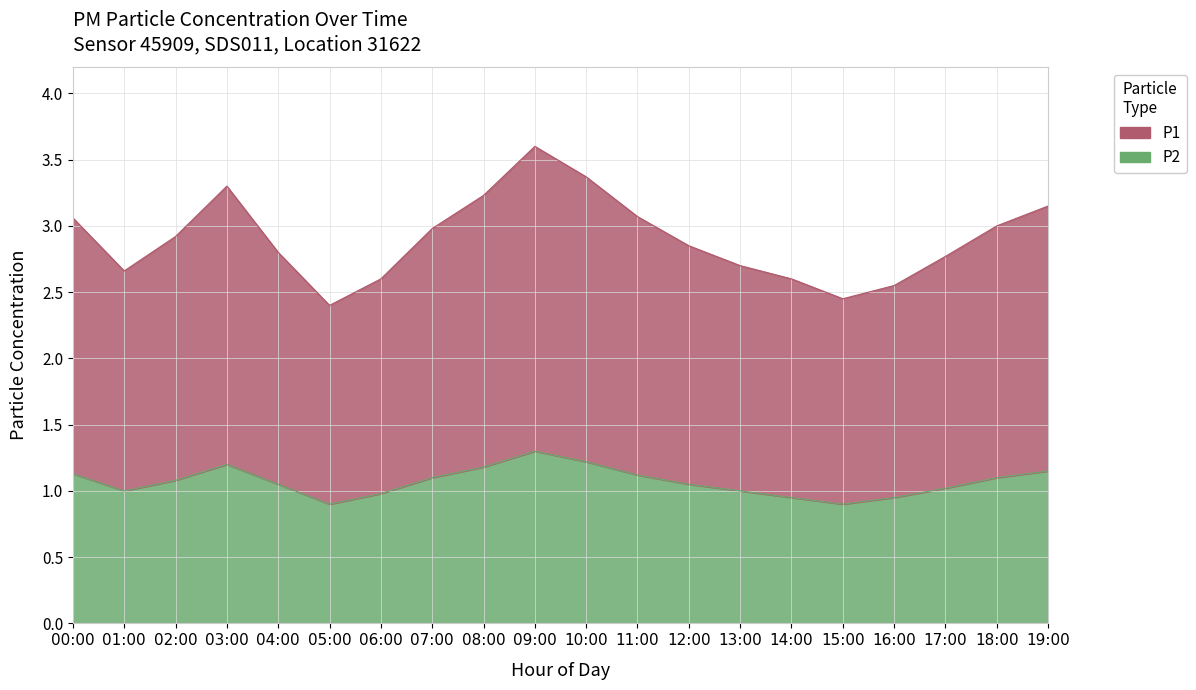

True or false: P2 and P1 intersect in this chart.

False